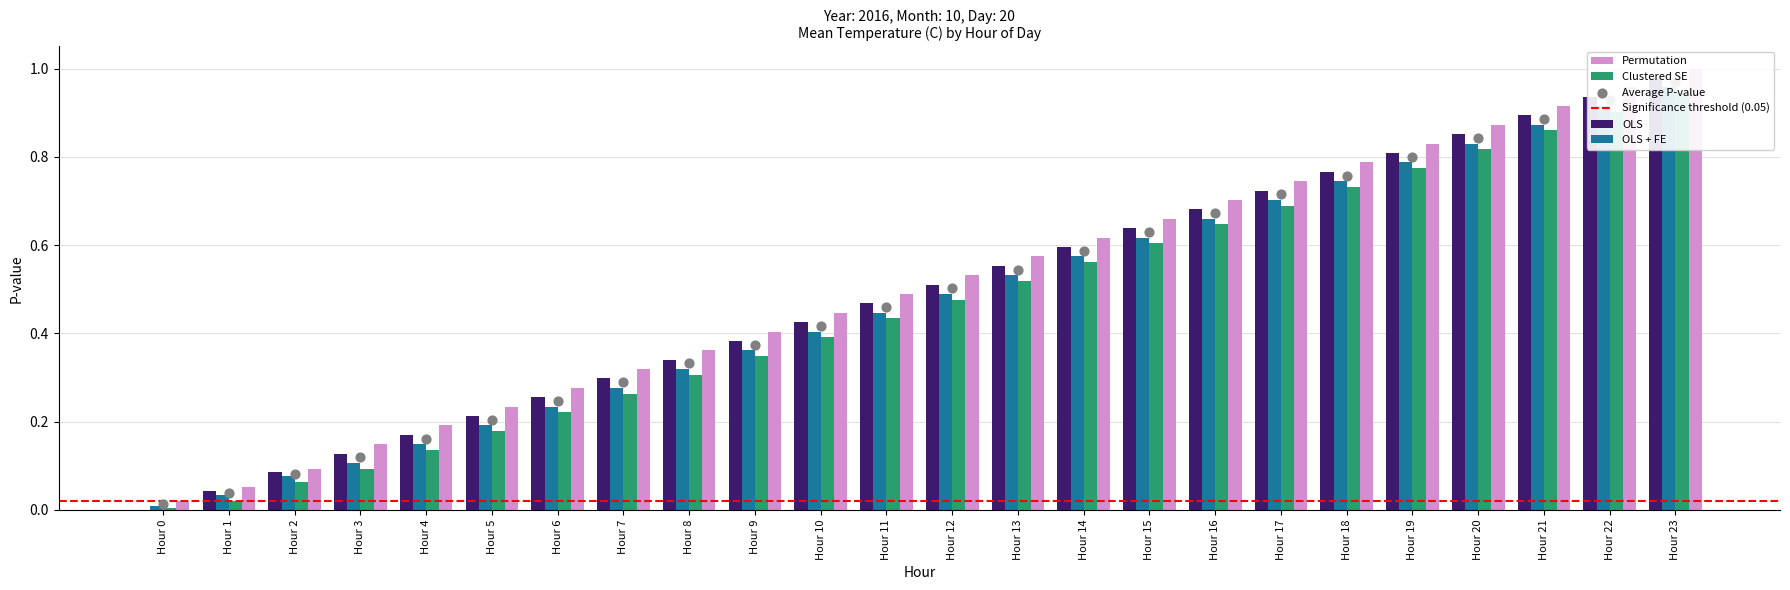

What is the total value across all series at Hour 4?

0.8